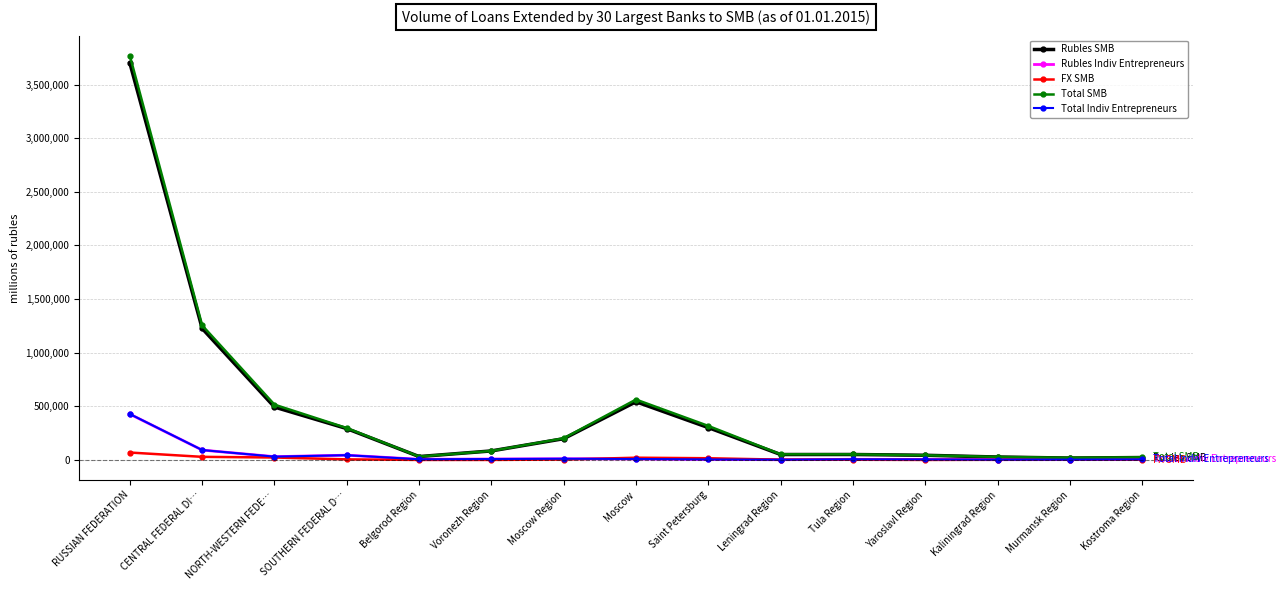

What is the total value across all series at Kostroma Region?

58278